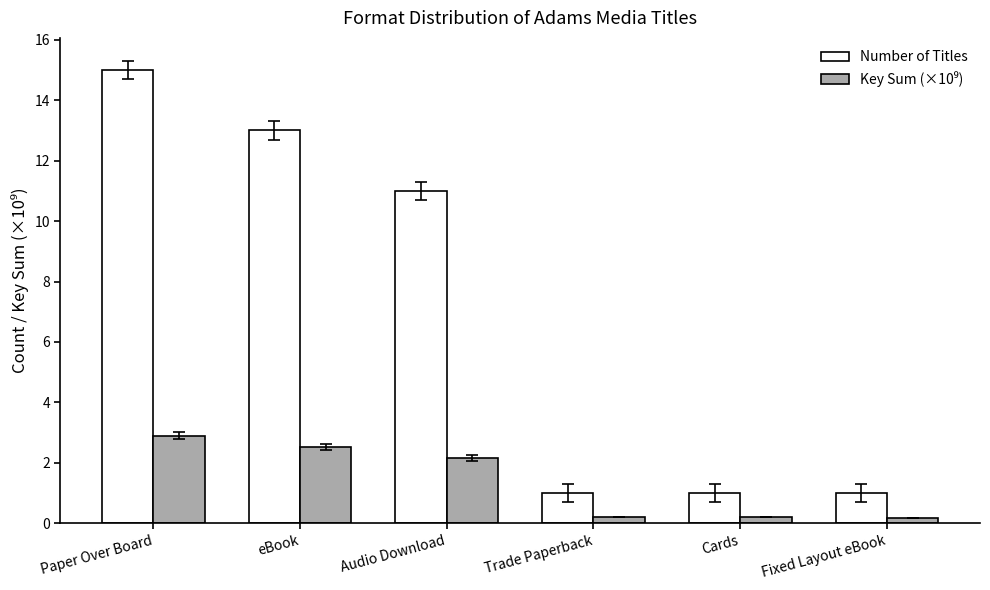

Where does the Number of Titles series first go above 11?

Paper Over Board